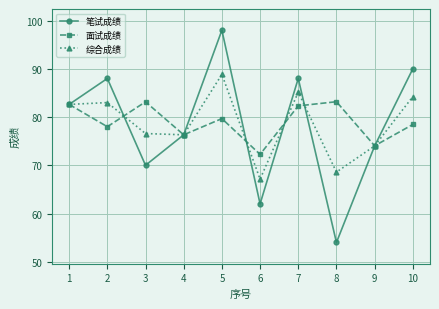

List the series in order of their peak value, highest first.

笔试成绩, 综合成绩, 面试成绩